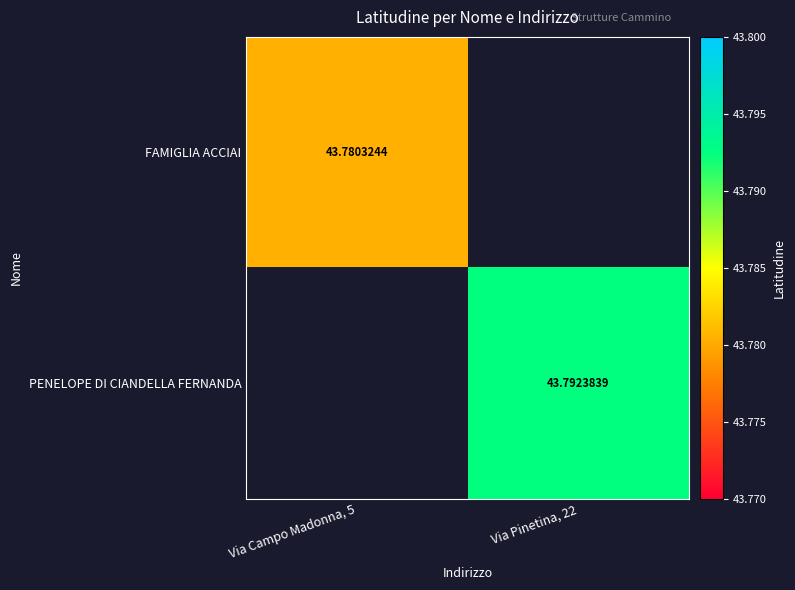

The FAMIGLIA ACCIAI series shows 43.8 at Via Campo Madonna, 5. True or false?

True